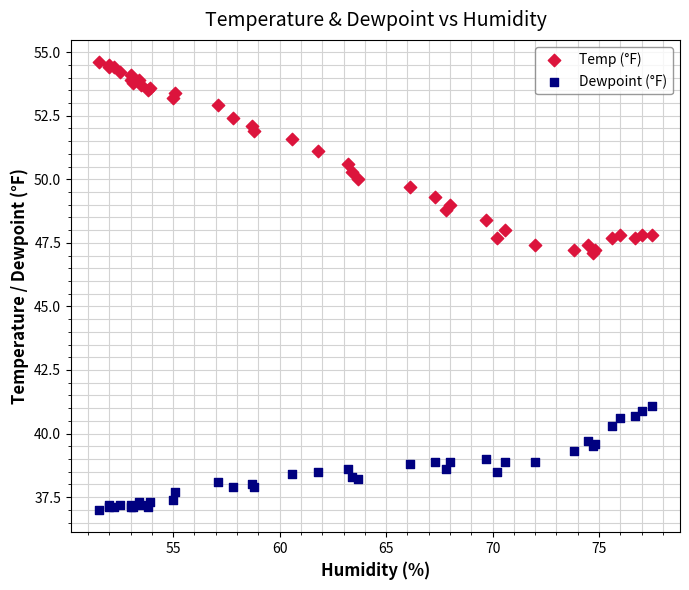

Which series has the largest Y range (max minus min)?

Temp (°F)